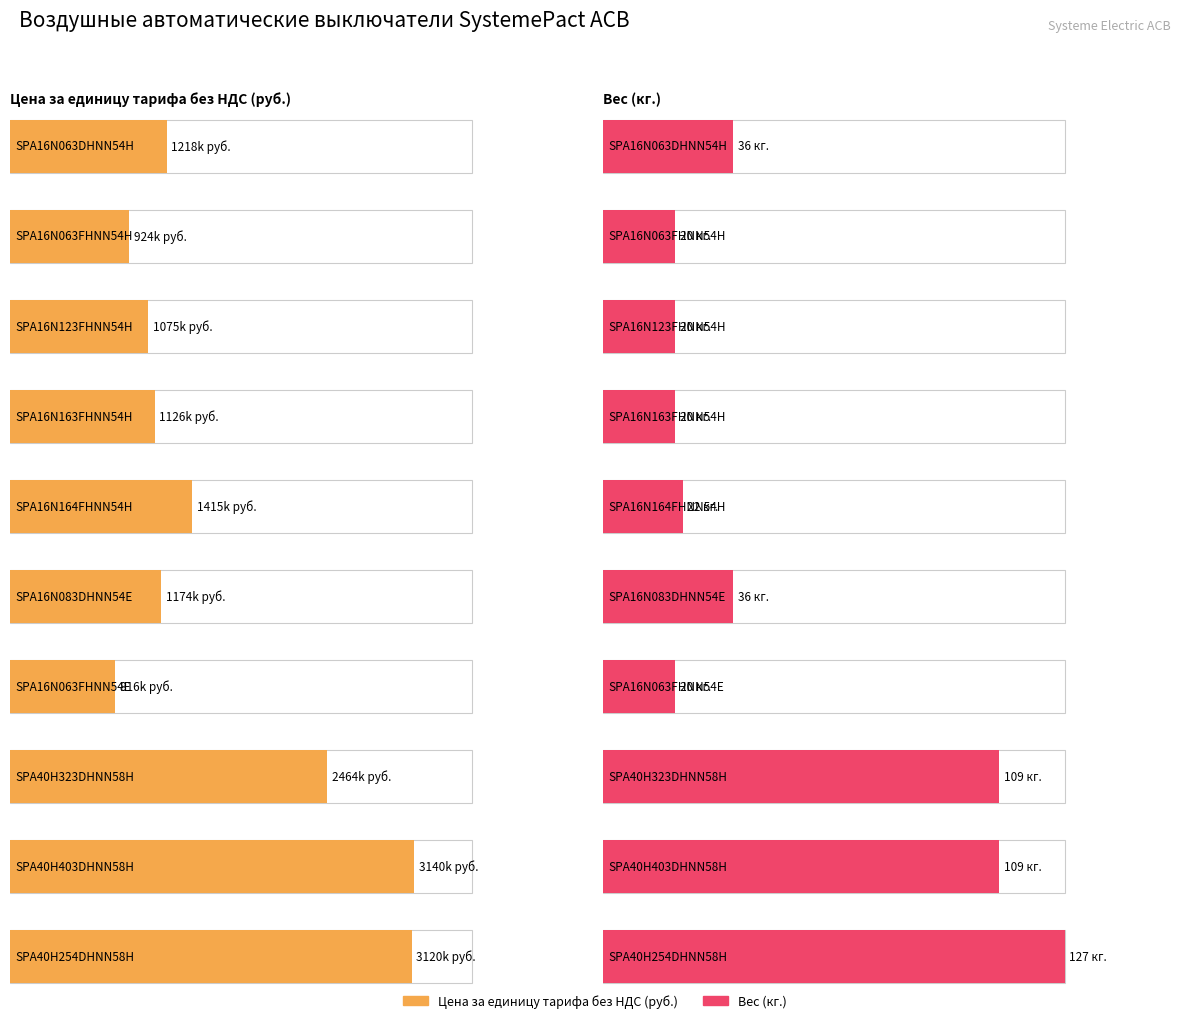

True or false: Вес (кг.) has a value of 39 at SPA40H253FHNN58E.

False